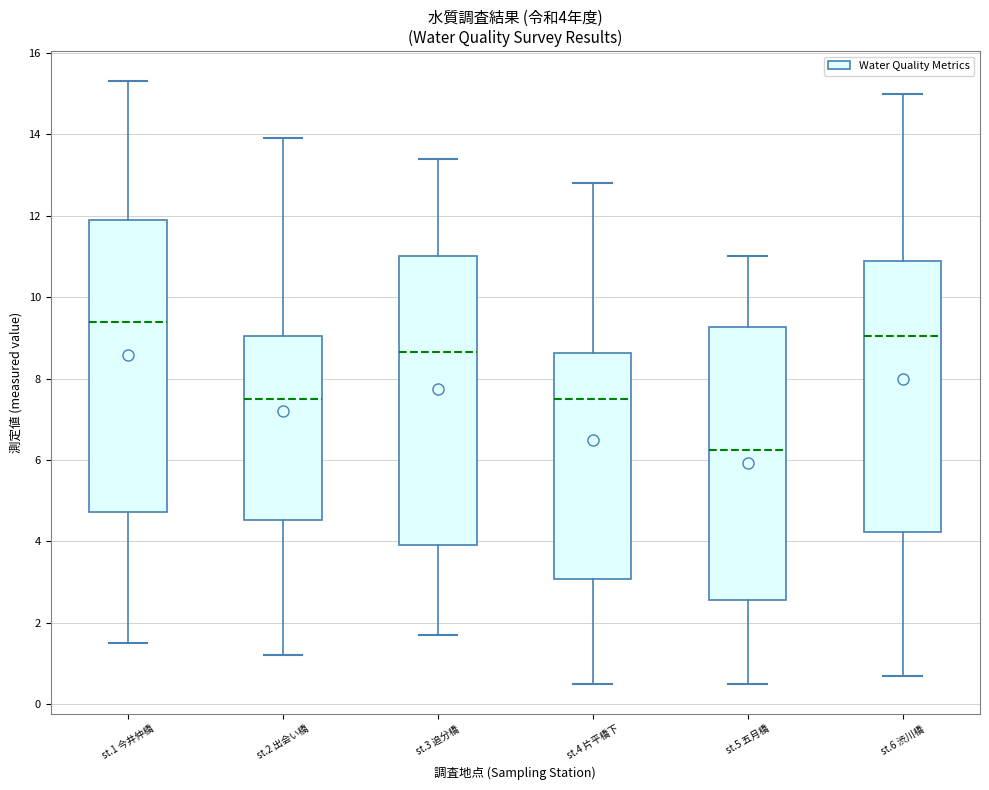

Which box has the highest median line?

st.1 今井仲橋